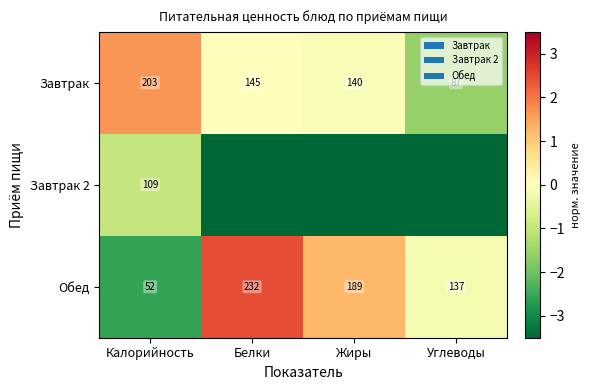

Where does the Обед series first go above 189?

Белки